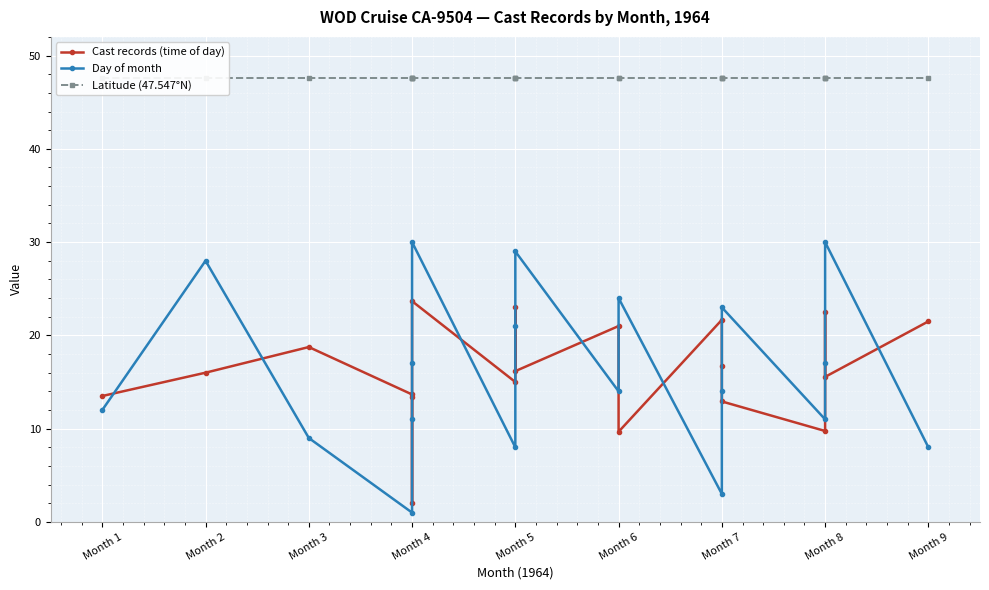

Which label corresponds to the largest value in the chart?

Month 1